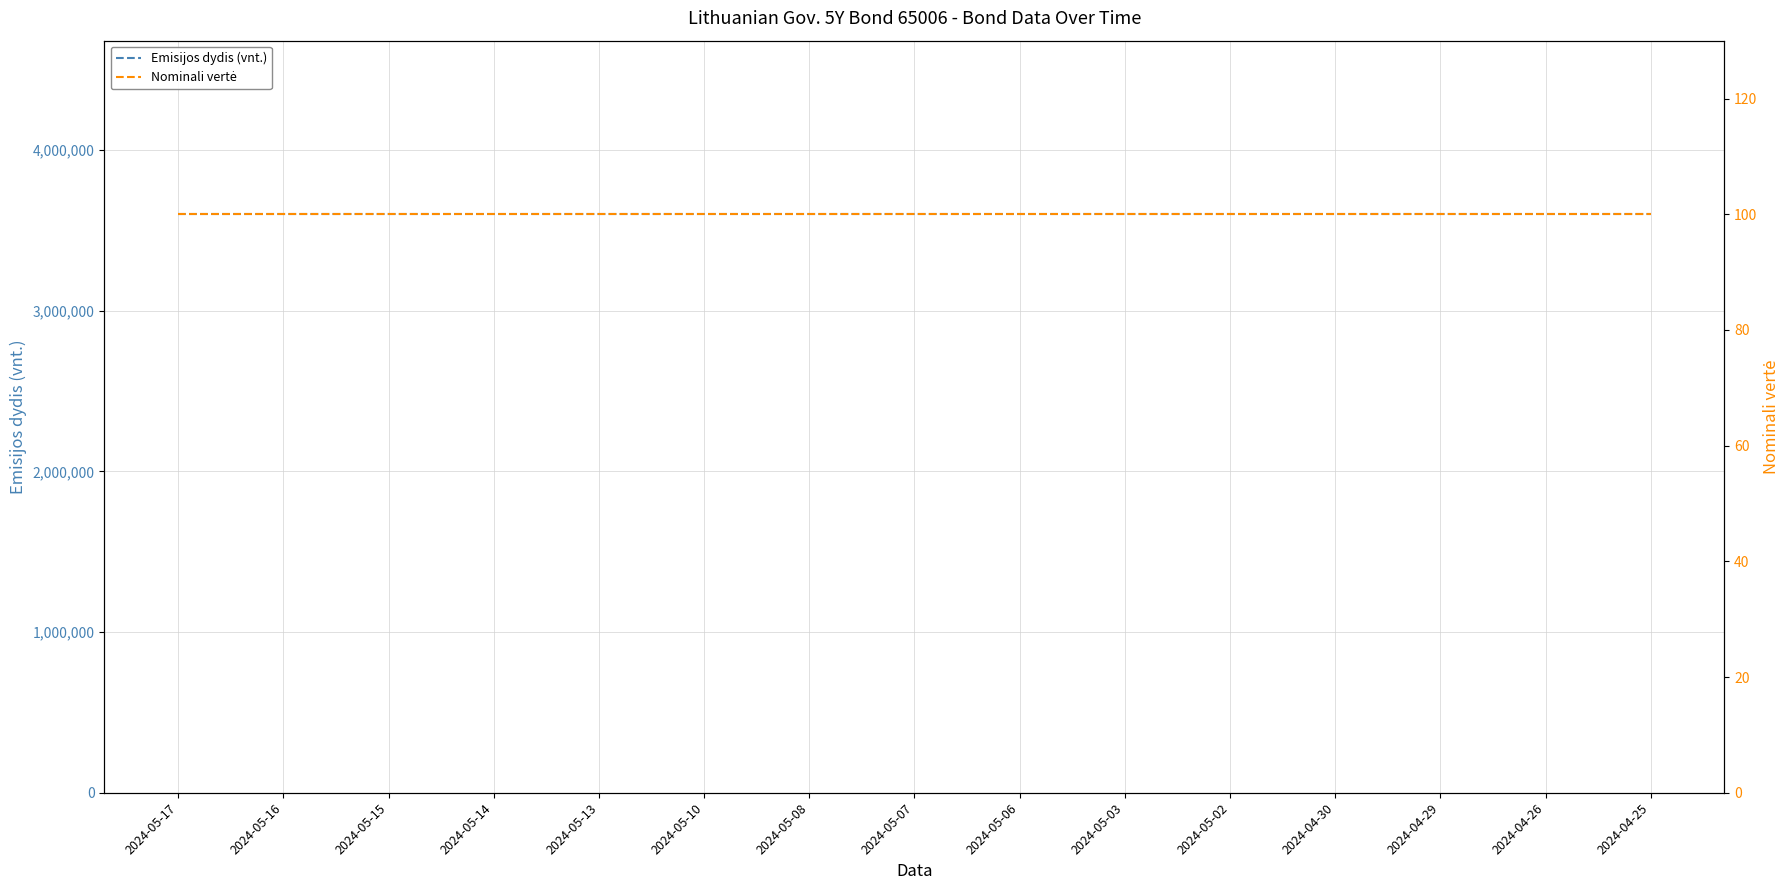

What is the greatest value displayed?

3600000